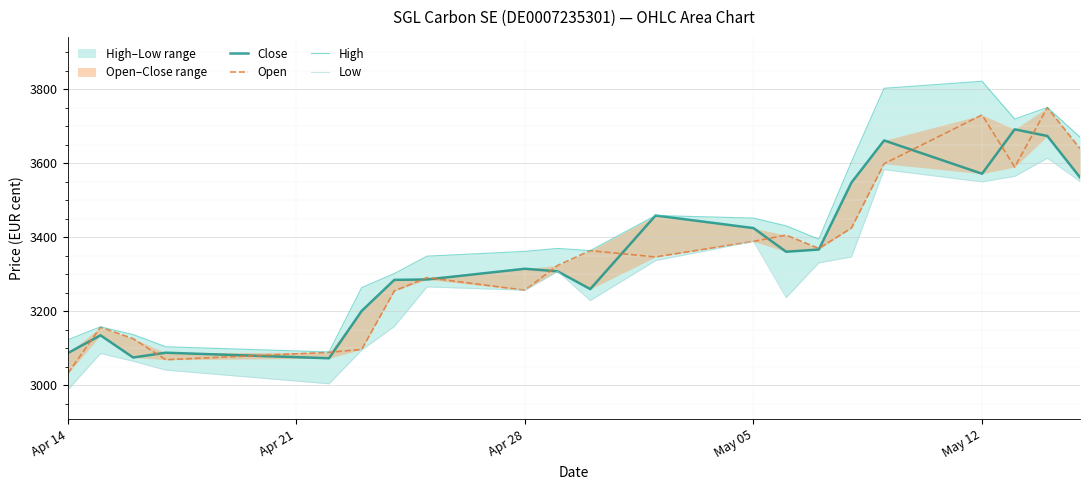

Which series has the largest total across all categories?

High